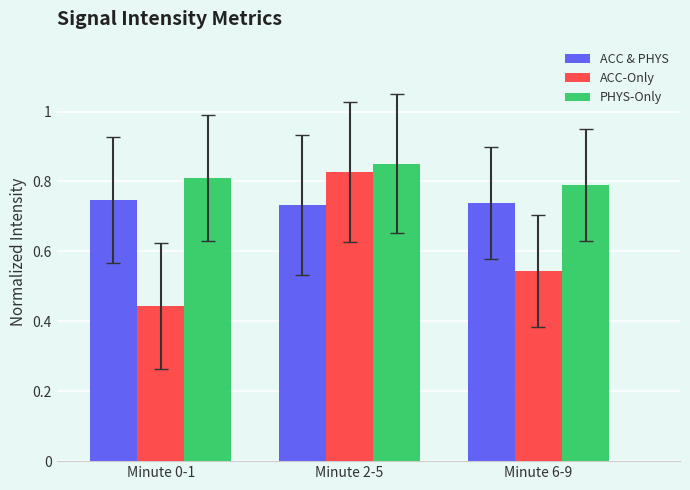

List the series in order of their overall mean, highest first.

PHYS-Only, ACC & PHYS, ACC-Only